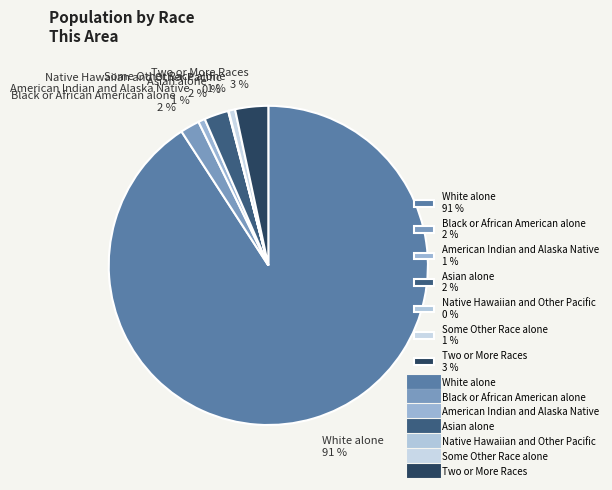

The Black or African American alone 2 % slice represents 2% of the pie. True or false?

True